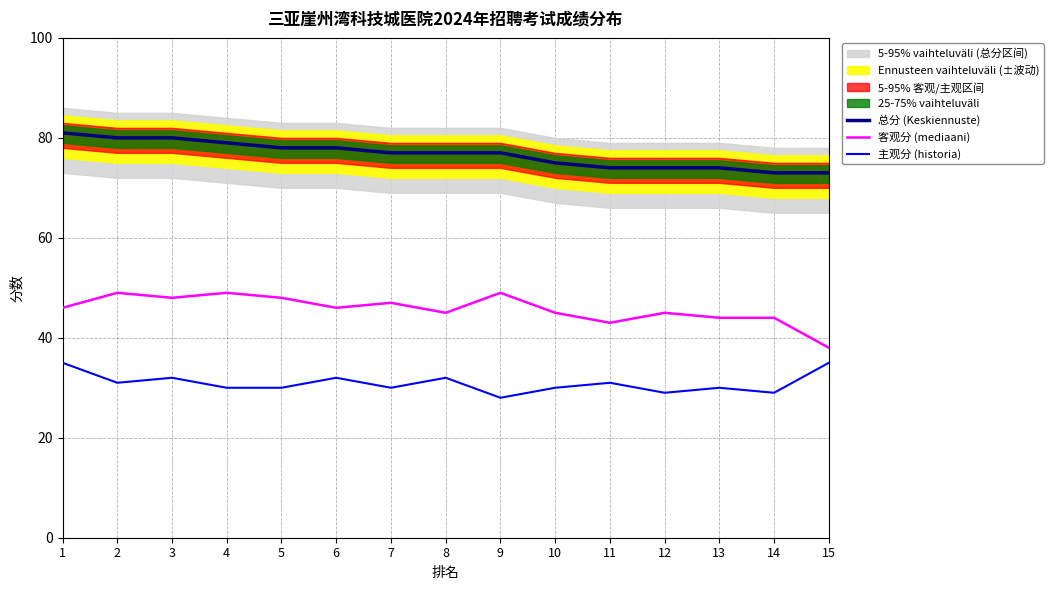

How many data points does each series have?

15